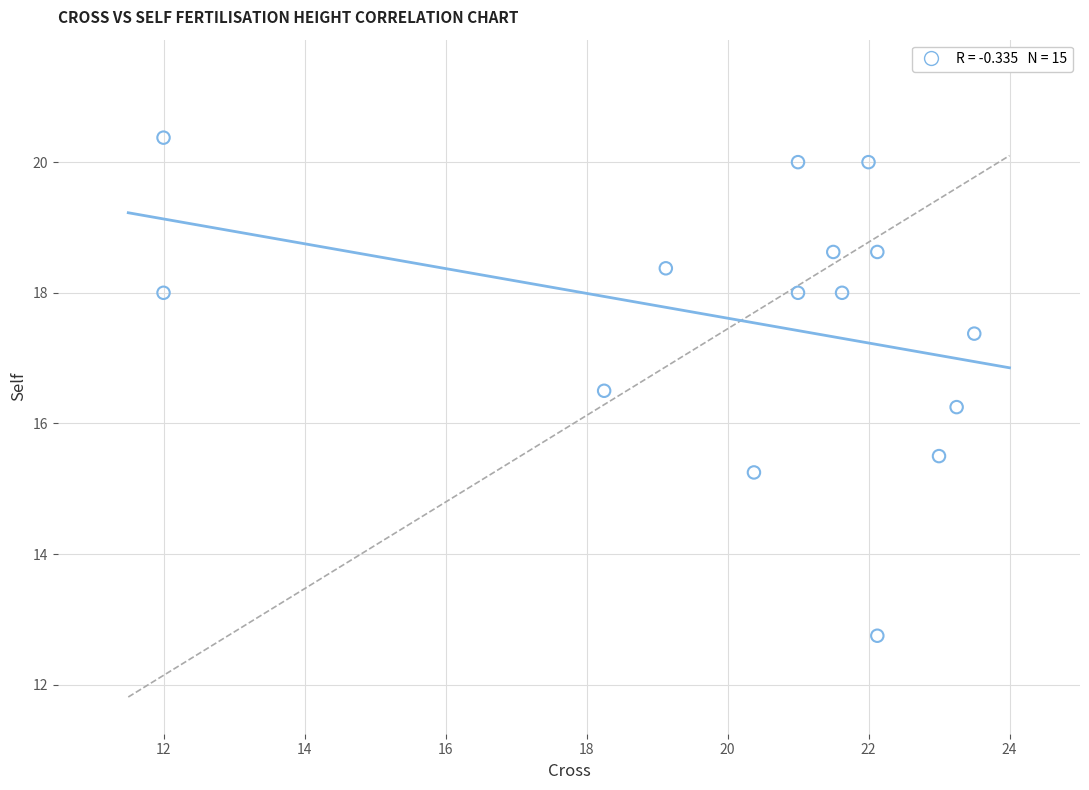

What is the range of Y values (max minus min)?

7.6